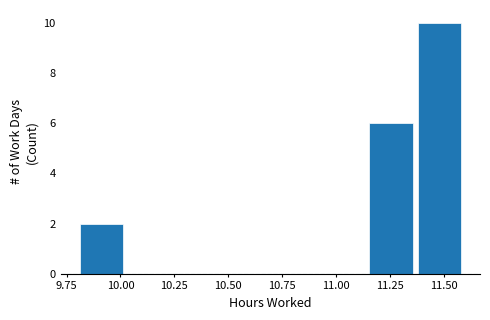

Reading left to right, list every bar in this chart as the range it spans on the x-axis followed by its height. Neither the bar edges nor the heights are printed on the chart, so give them approximately, as read against the axes.

9.80 to 10.00: 2
10.00 to 10.25: 0
10.25 to 10.45: 0
10.45 to 10.70: 0
10.70 to 10.90: 0
10.90 to 11.15: 0
11.15 to 11.35: 6
11.35 to 11.60: 10